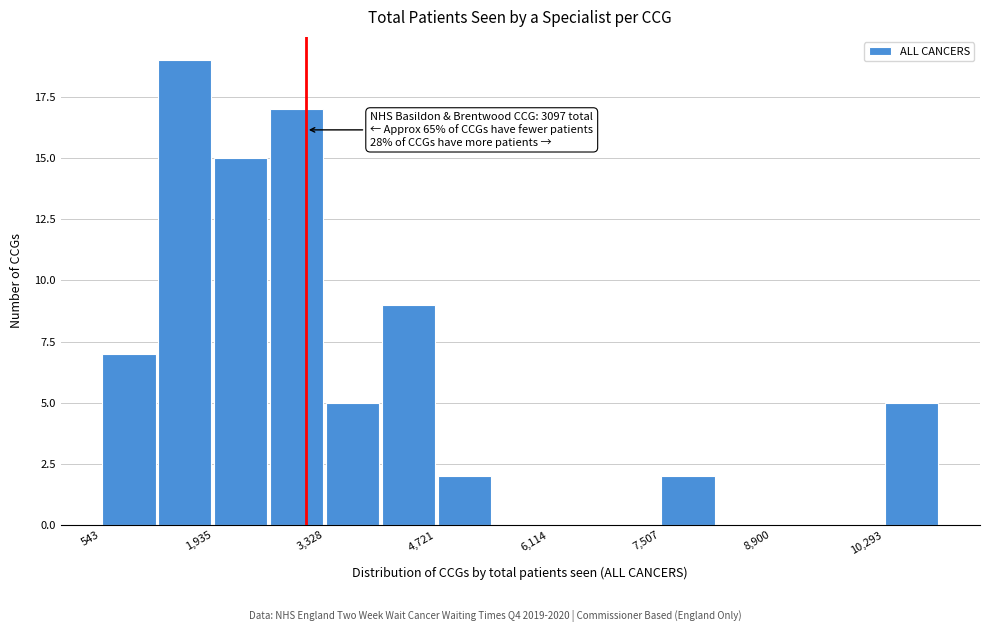

Read against the x-axis, roughly where is the centre of the tallest bar?

1600